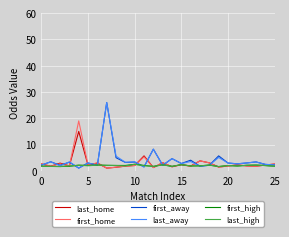

What is the difference between the maximum and minimum values in the last_away series?

24.9